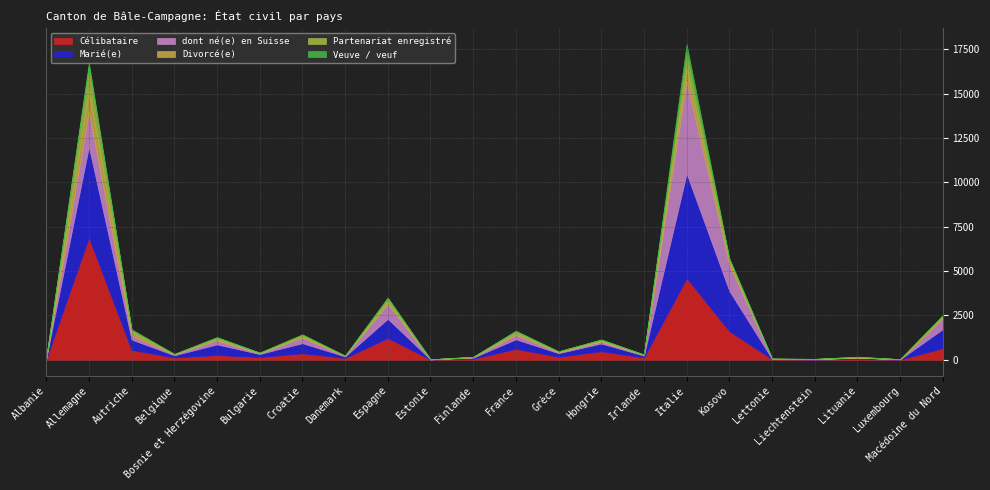

Which series has the largest total across all categories?

Marié(e)